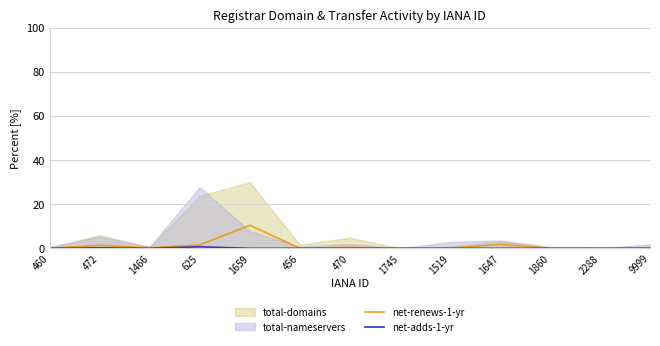

Is it true that net-renews-1-yr equals 14.4 at 1659?

False